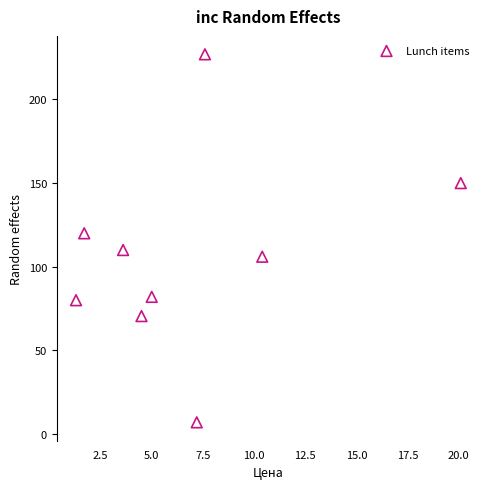

What Y value in the scatter plot is closest to 117?

120.0